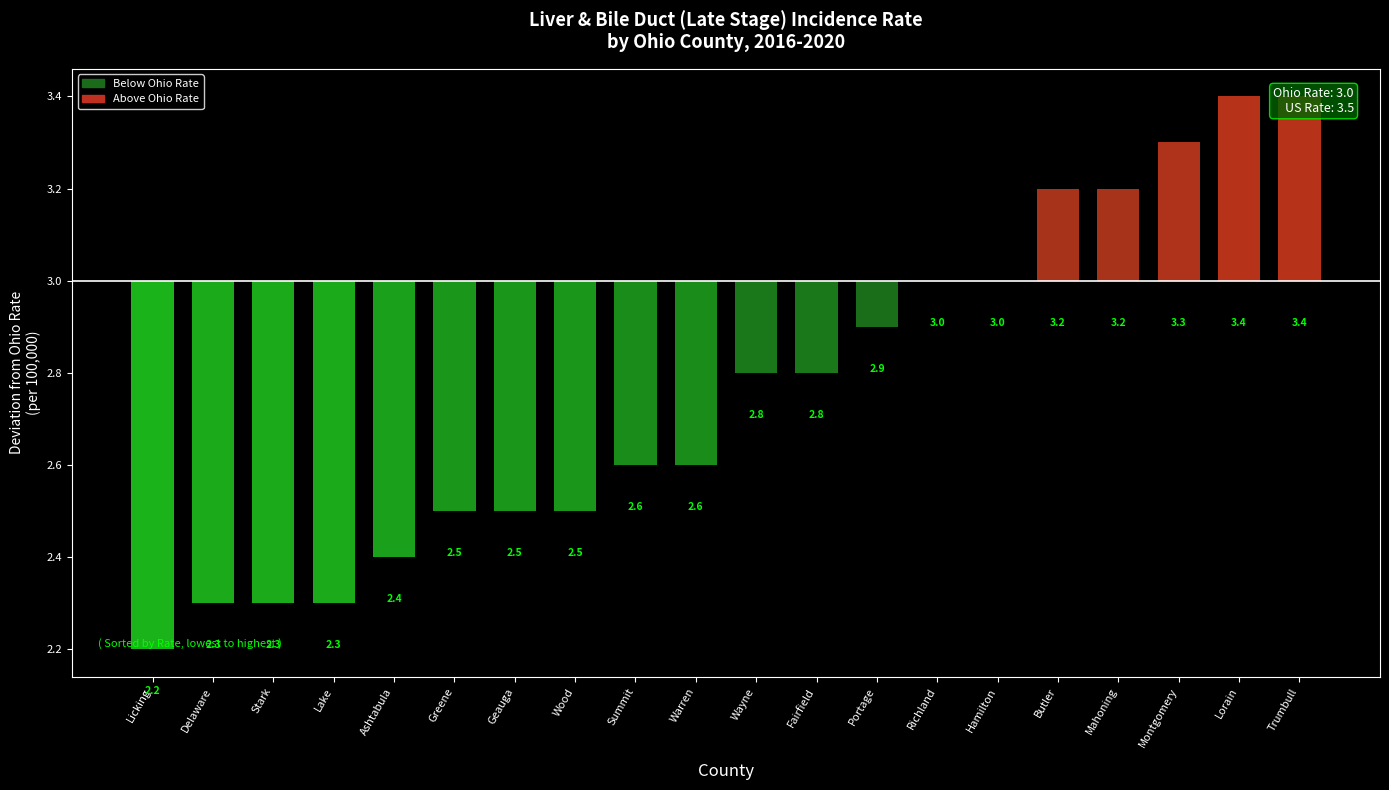

Are the bars horizontal?

No